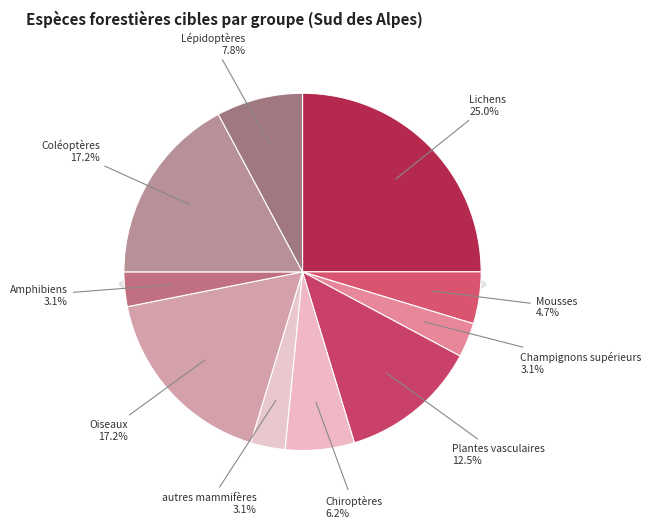

To the nearest percent, what portion does Champignons supérieurs represent?

3%